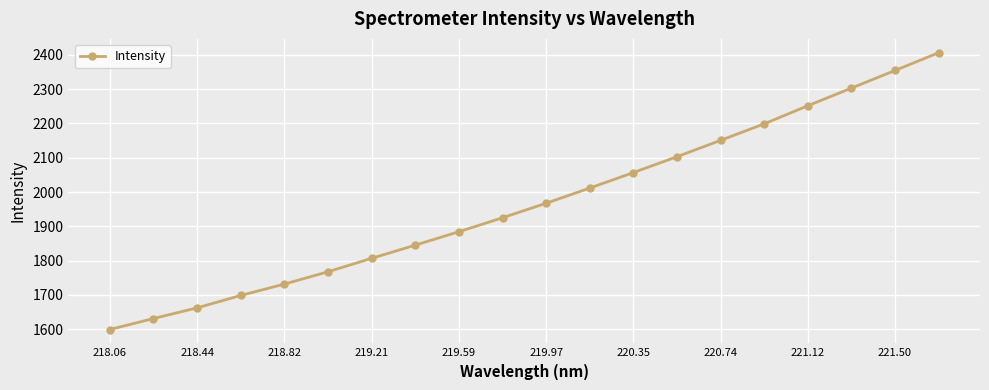

Reading left to right, list all the values displayed in this chart.

1599.2	1631.2	1662.3	1698.5	1731.7	1767.6	1806.7	1845.2	1884.4	1925.0	1967.4	2011.6	2056.8	2103.0	2150.8	2198.8	2251.5	2302.9	2354.3	2406.1